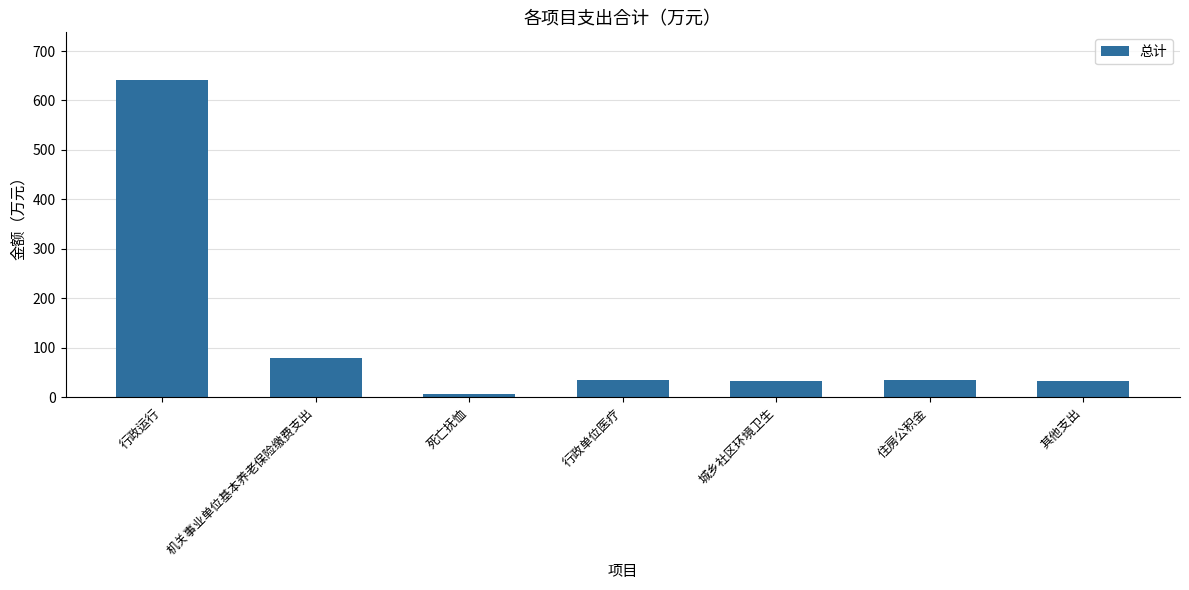

What is the average value?

123.1